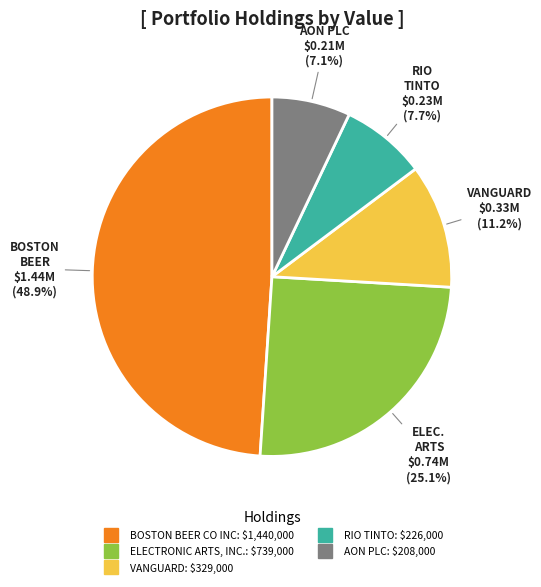

Is it true that VANGUARD is 11% of the pie?

True